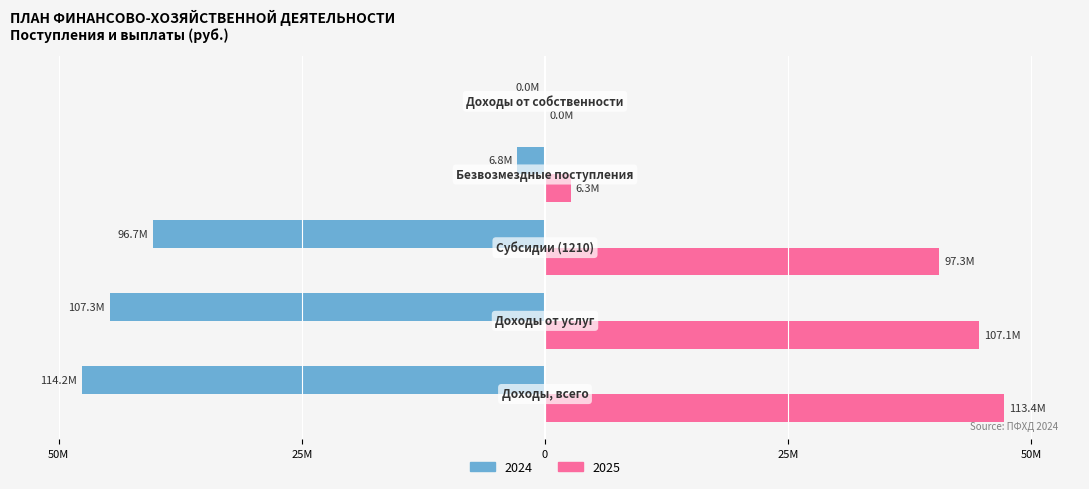

What are all the series names shown in the legend?

2024, 2025